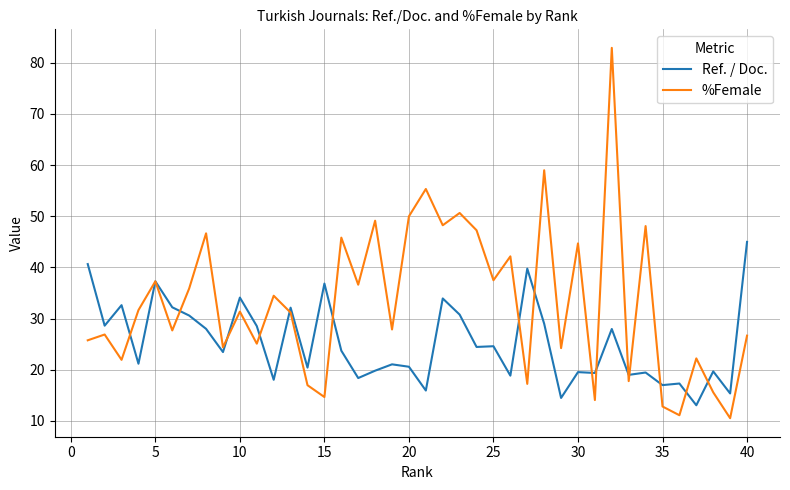

Which series has the largest total across all categories?

%Female